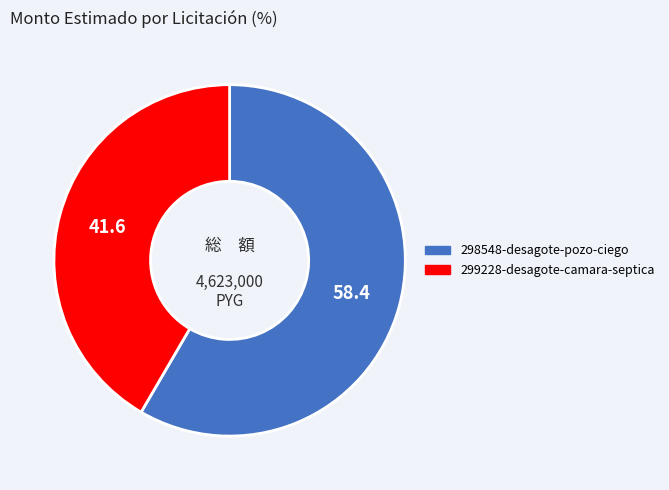

Is there any slice that represents more than half of the pie?

Yes